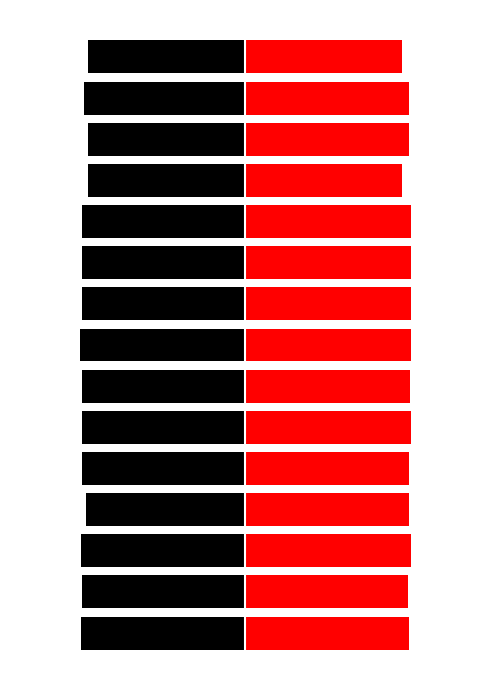

What is the value of the 人間ドック女性 bar at the 4th from the left?

10.5